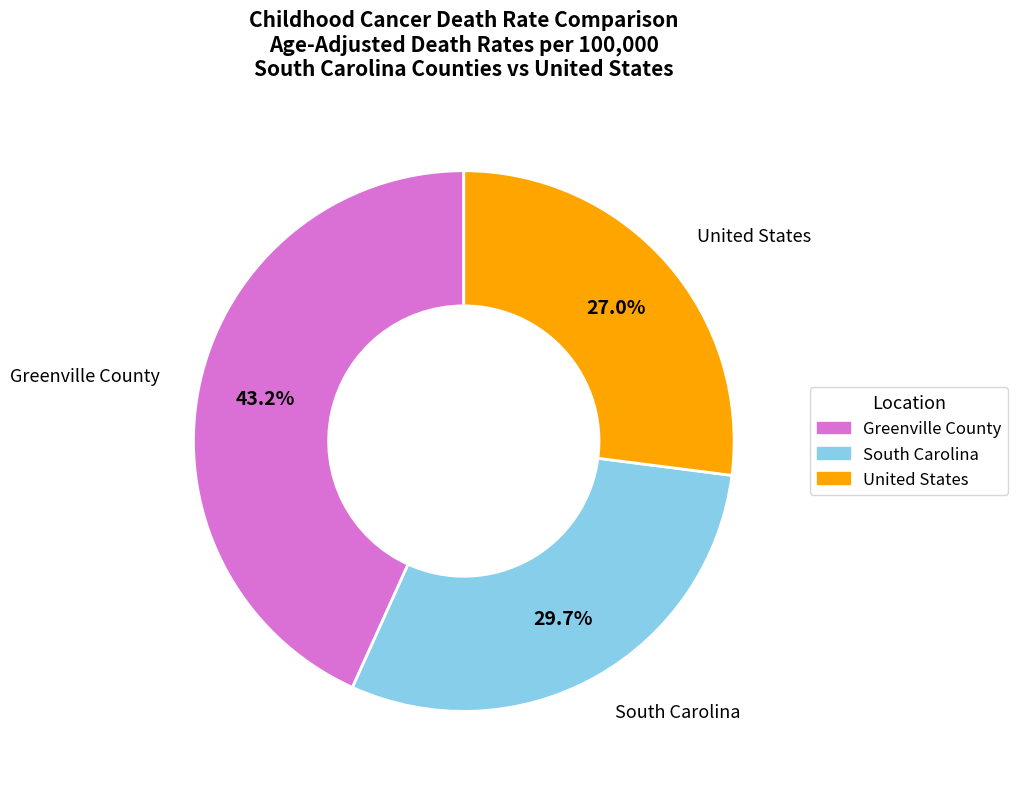

Which category has the smallest portion of the pie?

United States